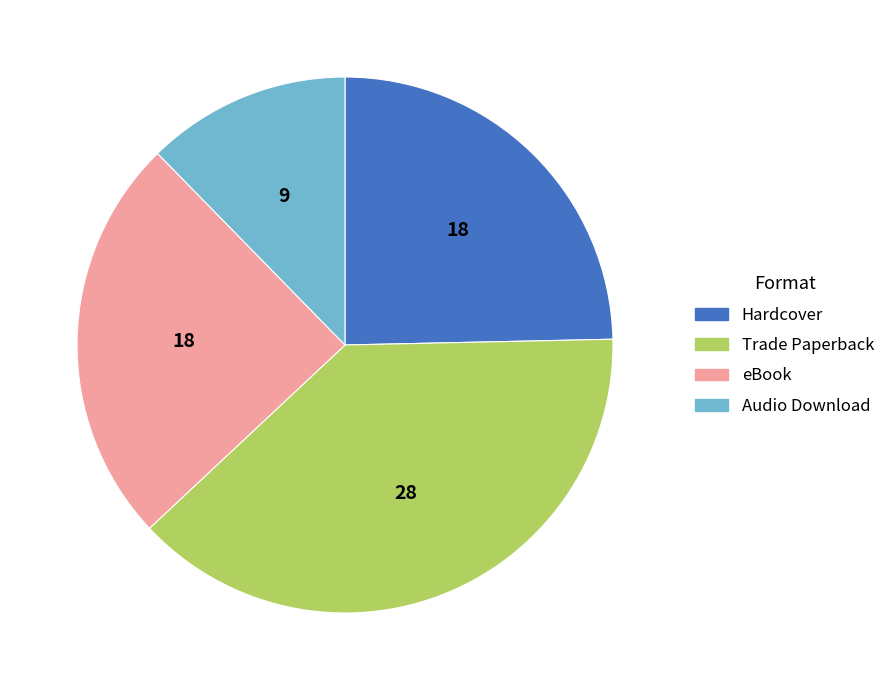

Between Trade Paperback and Hardcover, which is larger?

Trade Paperback